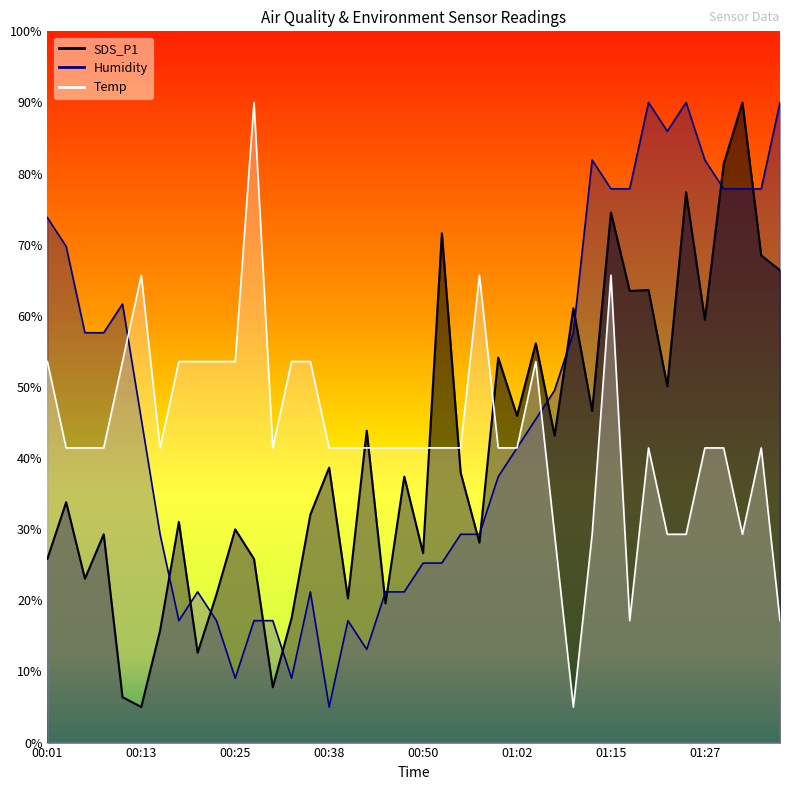

How many lines are shown in the chart?

3